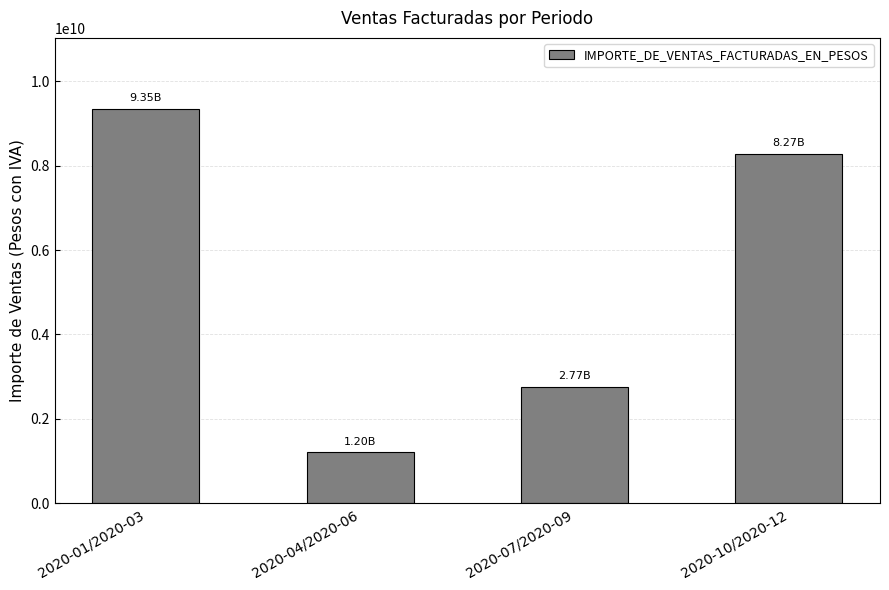

List the labels in order of value, smallest first.

2020-04/2020-06, 2020-07/2020-09, 2020-10/2020-12, 2020-01/2020-03